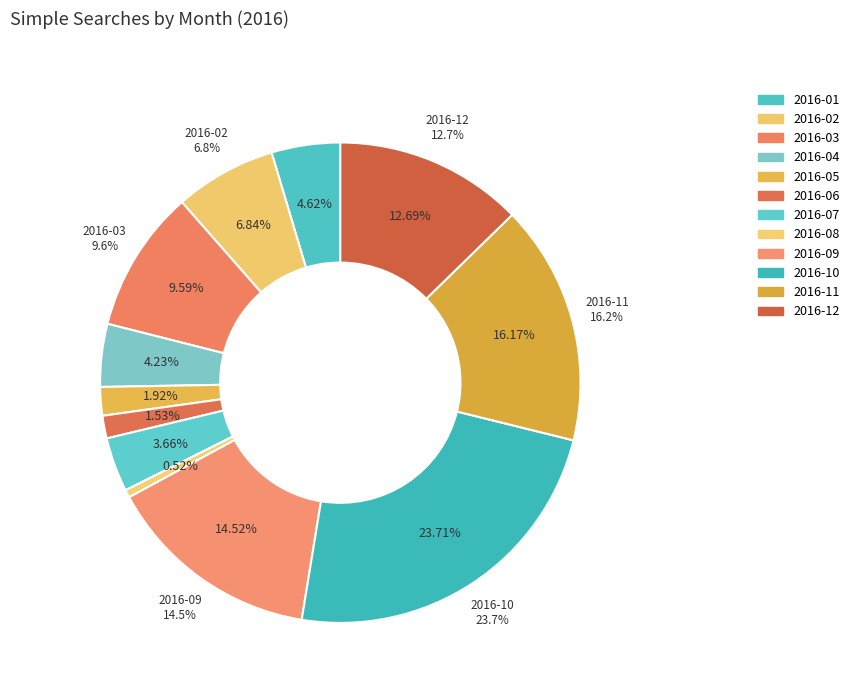

Is it true that 2016-01 is 5% of the pie?

True